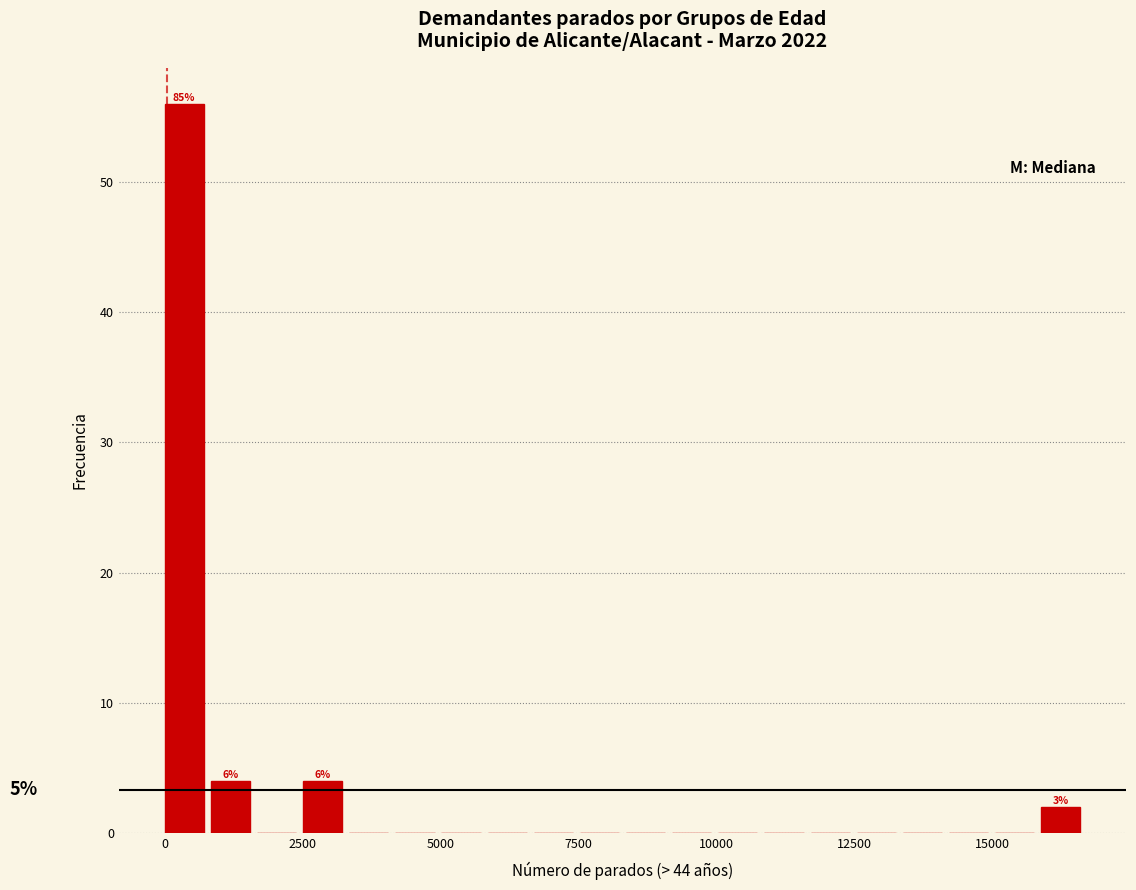

Read against the x-axis, roughly where is the centre of the tallest bar?

500